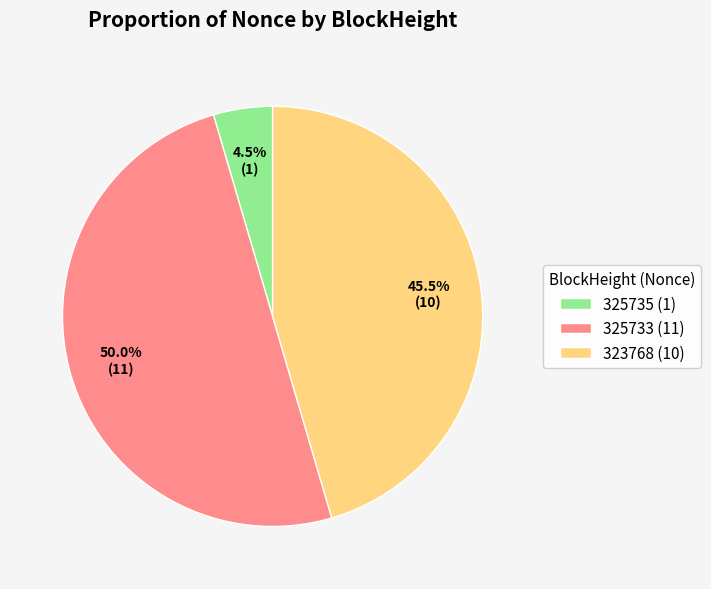

What percentage do 325733 (11) and 323768 (10) together represent?

95.5%